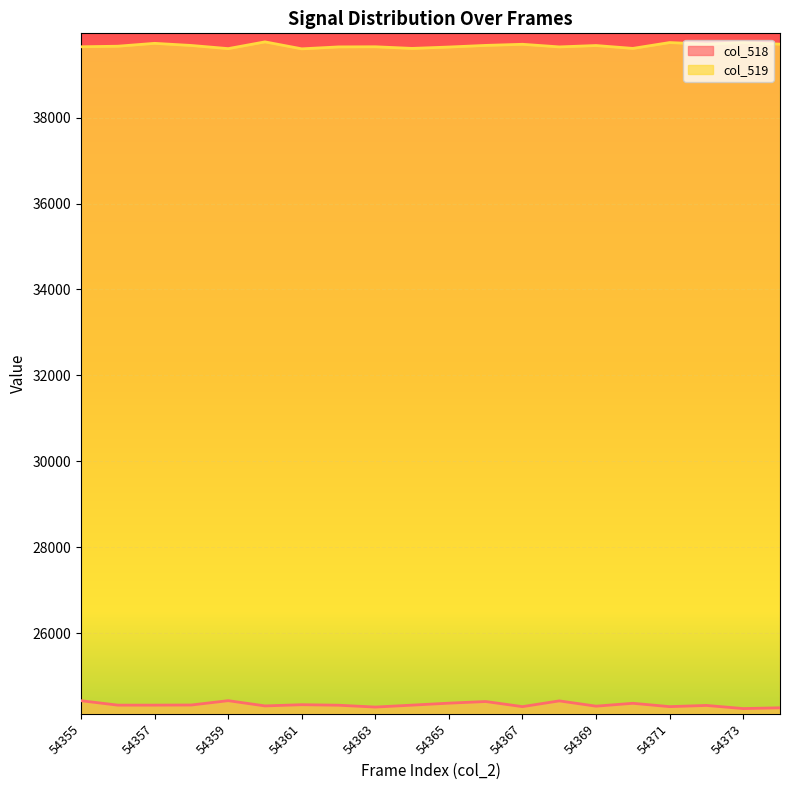

What is the difference between the highest and lowest values at 54365?

15271